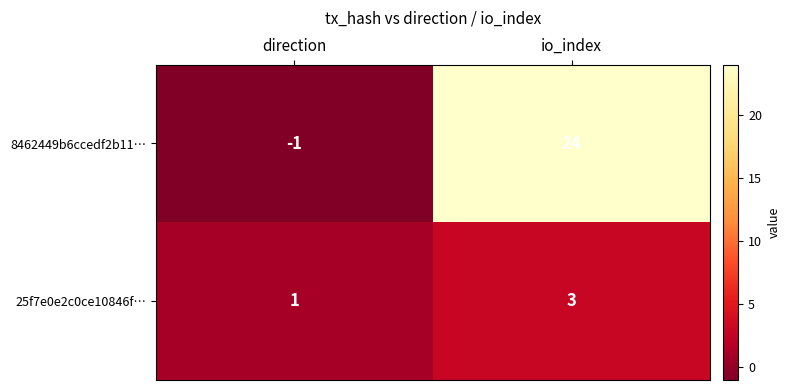

What is the highest value of the 8462449b6ccedf2b11… series?

24